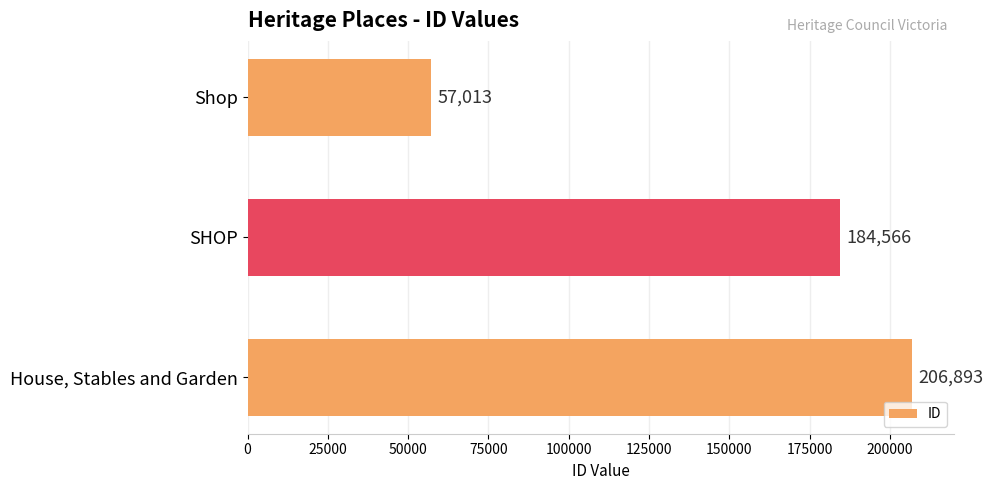

What is the label of the 3rd bar from the bottom?

Shop